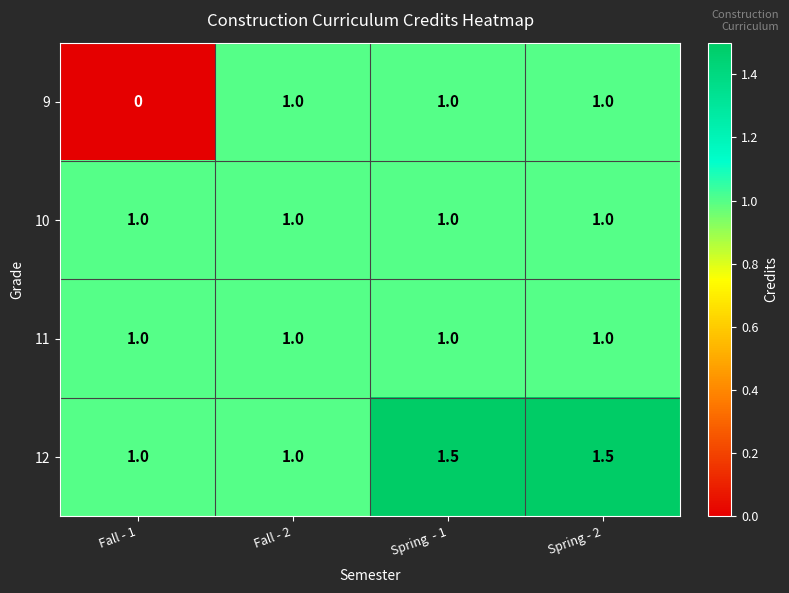

How many 12 values are between 1 and 2?

4